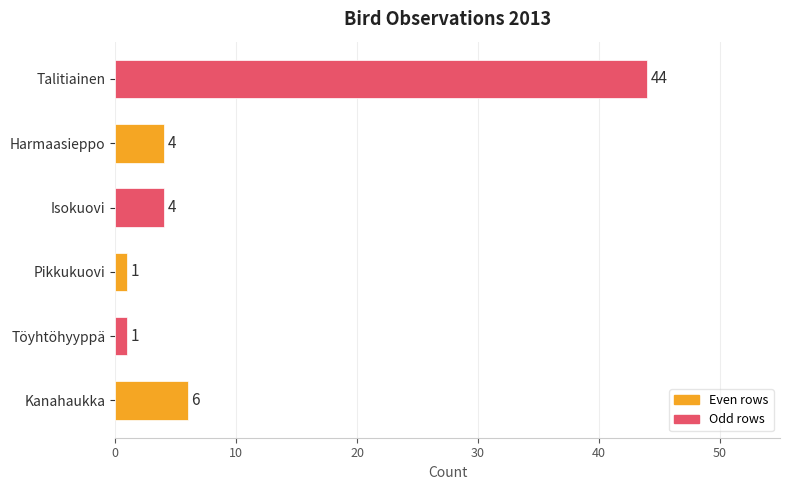

At which label is the value closest to 22?

Kanahaukka